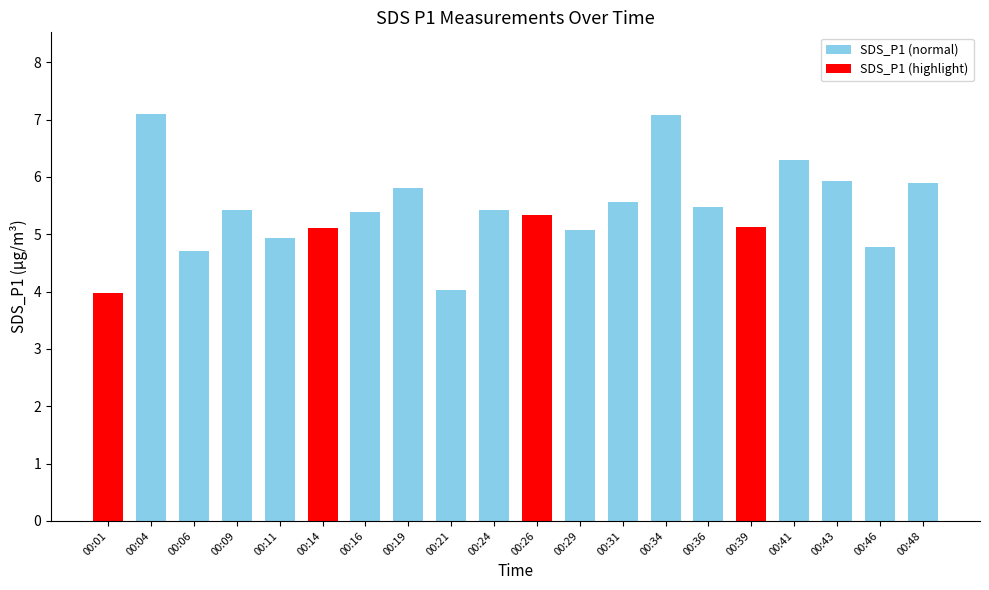

What is the value of the 3rd bar from the left?

4.7